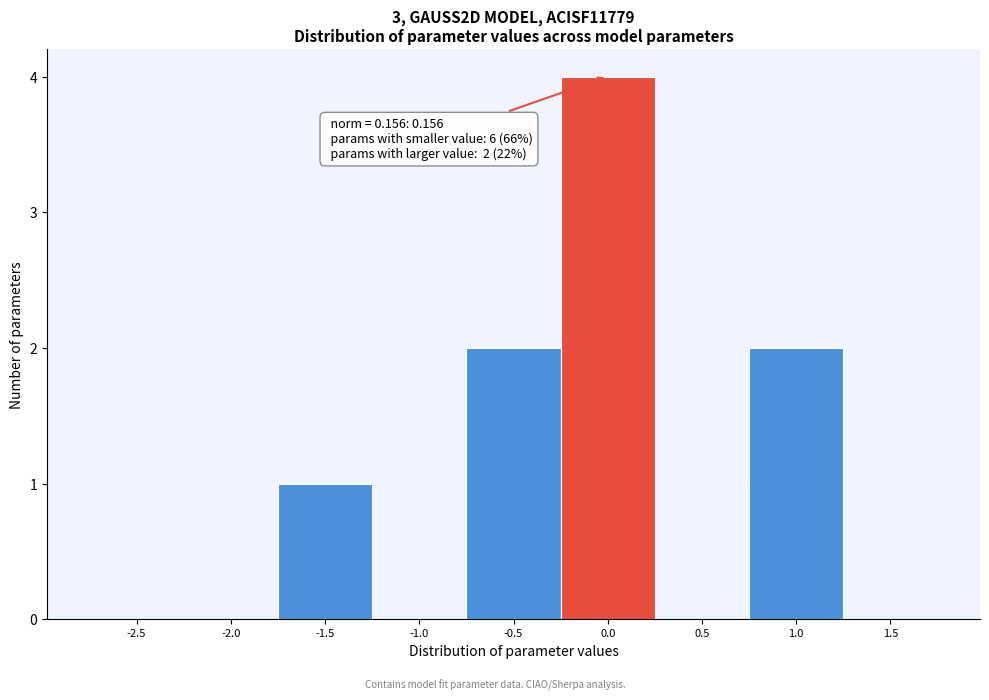

Reading left to right, list all the values displayed in this chart.

-2.5=0	-2.0=0	-1.5=1	-1.0=0	-0.5=2	0.0=4	0.5=0	1.0=2	1.5=0